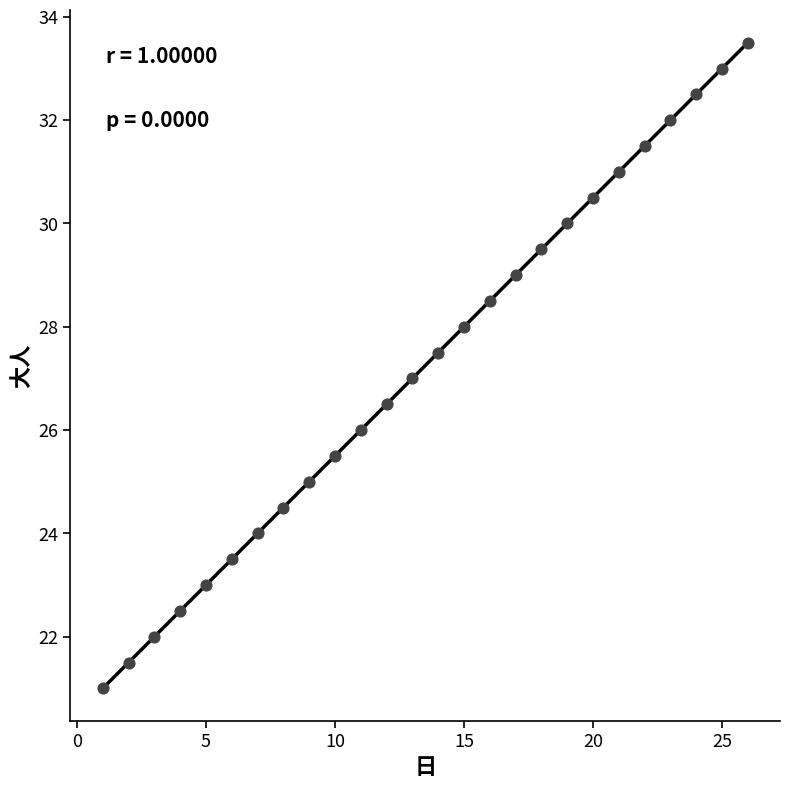

What is the range of Y values (max minus min)?

12.5